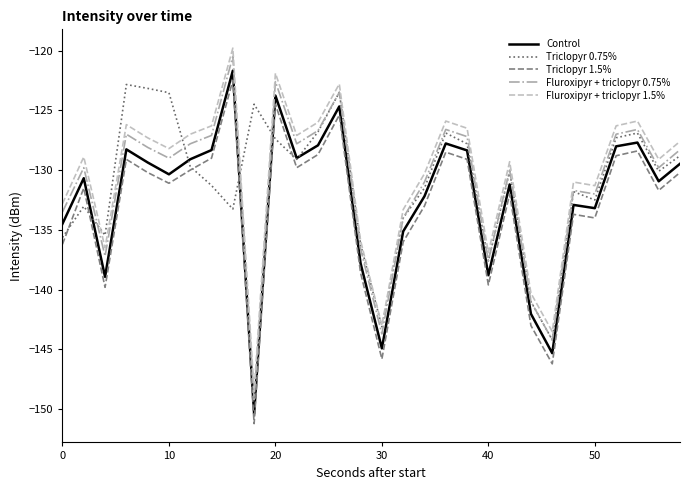

What is the average value of the Fluroxipyr + triclopyr 0.75% series?

-131.2